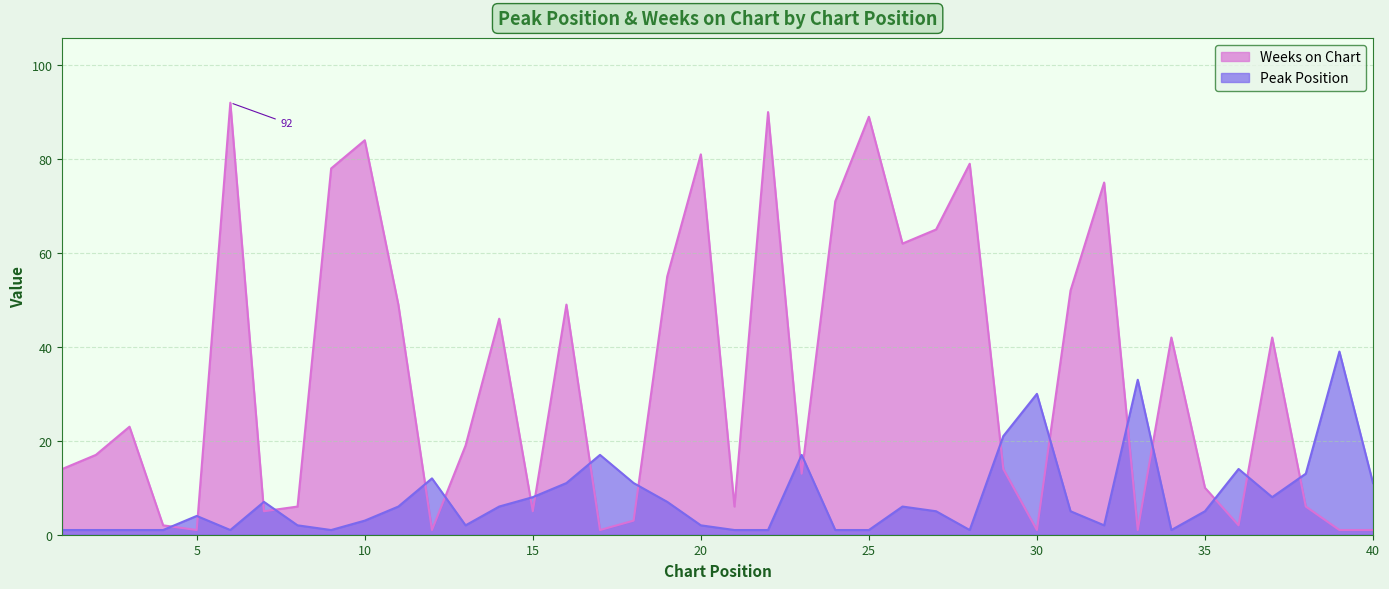

What is the average value of the Peak Position series?

8